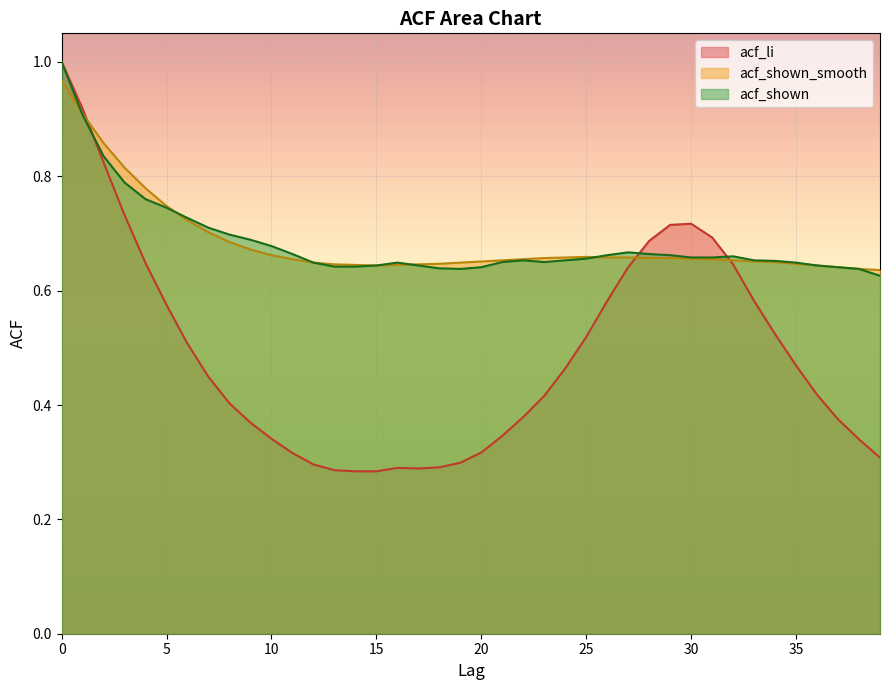

Between which two adjacent categories do acf_shown and acf_li first intersect?

1 and 2